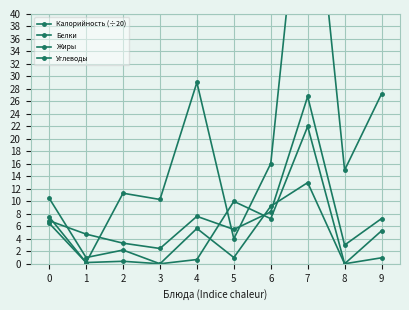

Rank the series at 5 from lowest to highest value.

Белки, Углеводы, Калорийность (÷20), Жиры